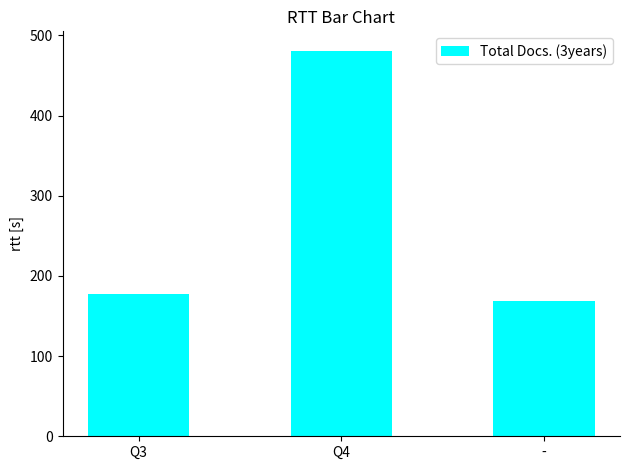

What is the change in value from Q4 to -?

-312